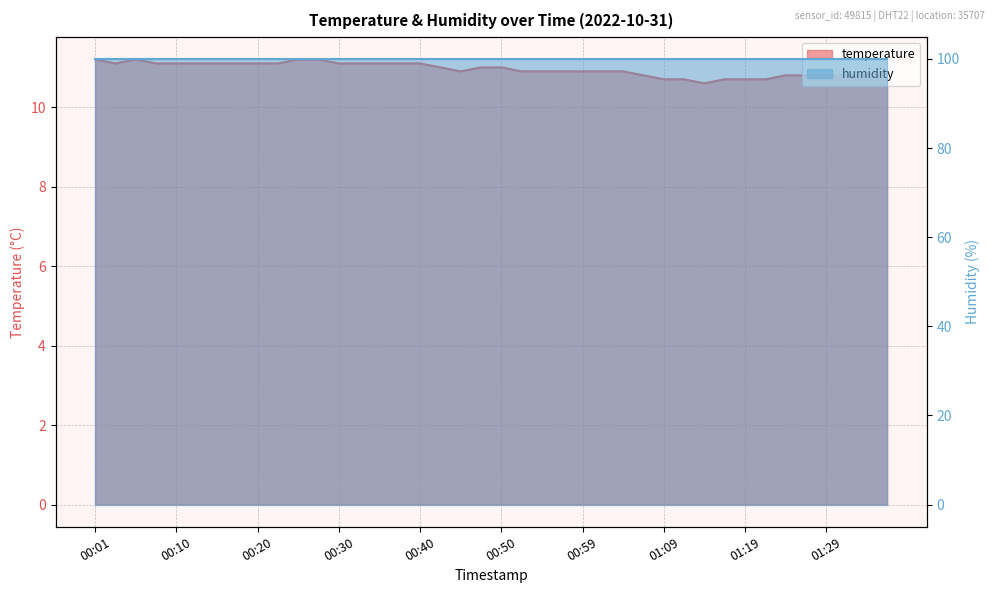

How many points are lower than both their immediate neighbors (excluding endpoints)?

3